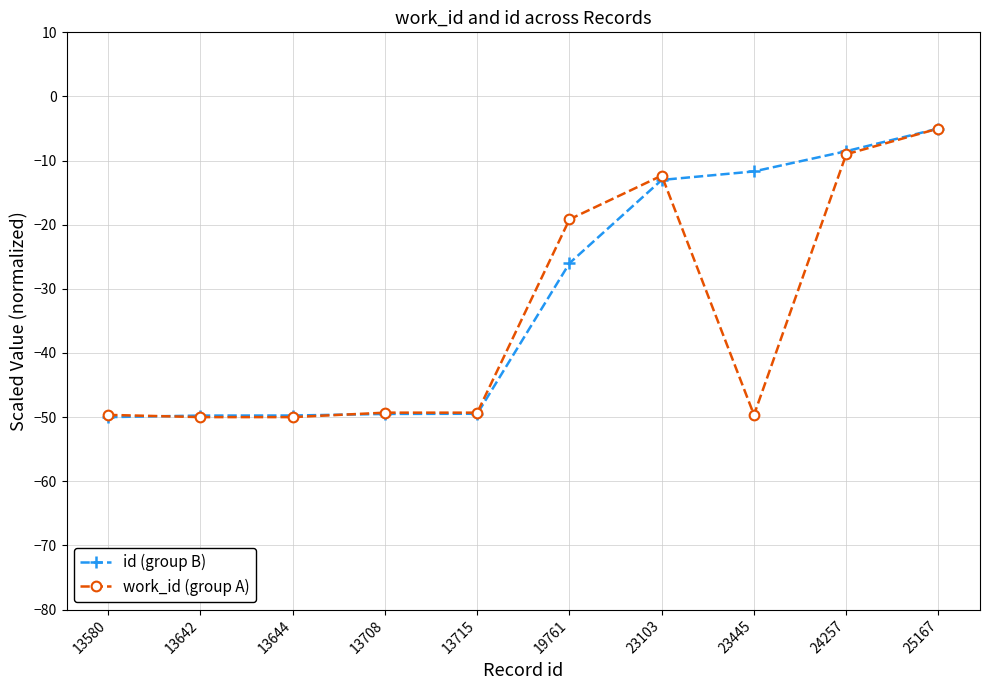

At which label is id (group B) closest to -27?

19761